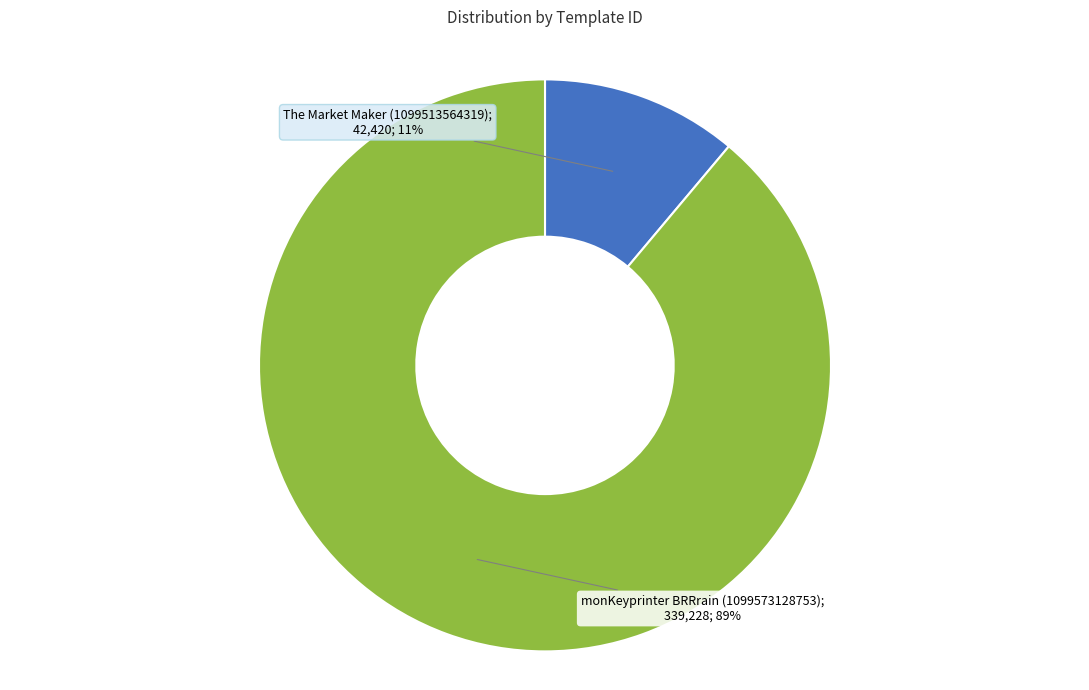

Is there any slice that represents more than half of the pie?

Yes